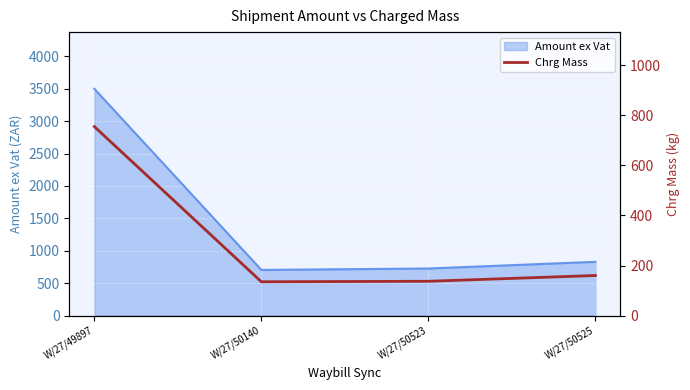

List the labels in order of value, largest first.

W/27/49897, W/27/50525, W/27/50523, W/27/50140